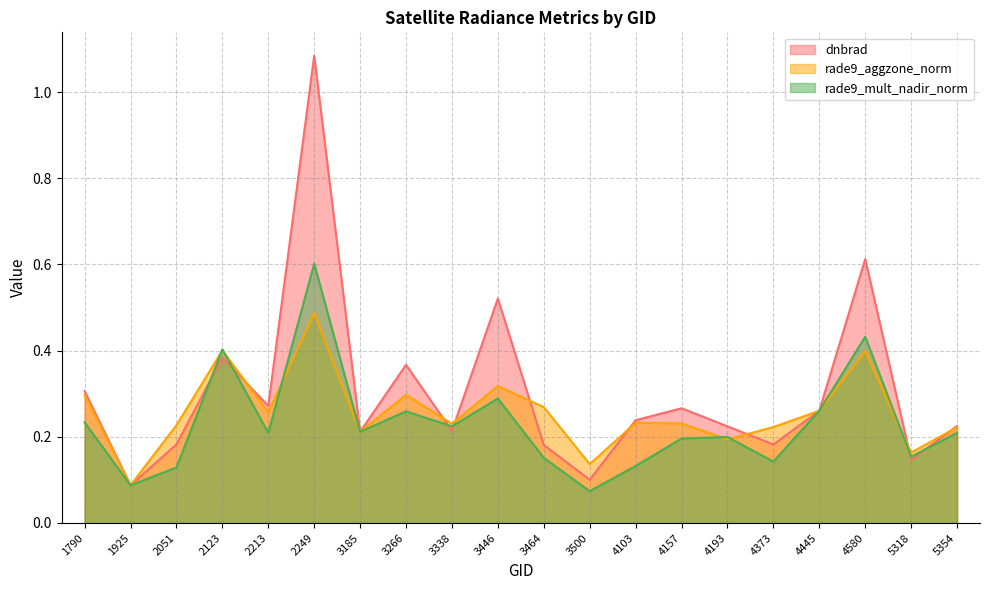

What is the sum of all dnbrad values?

6.1